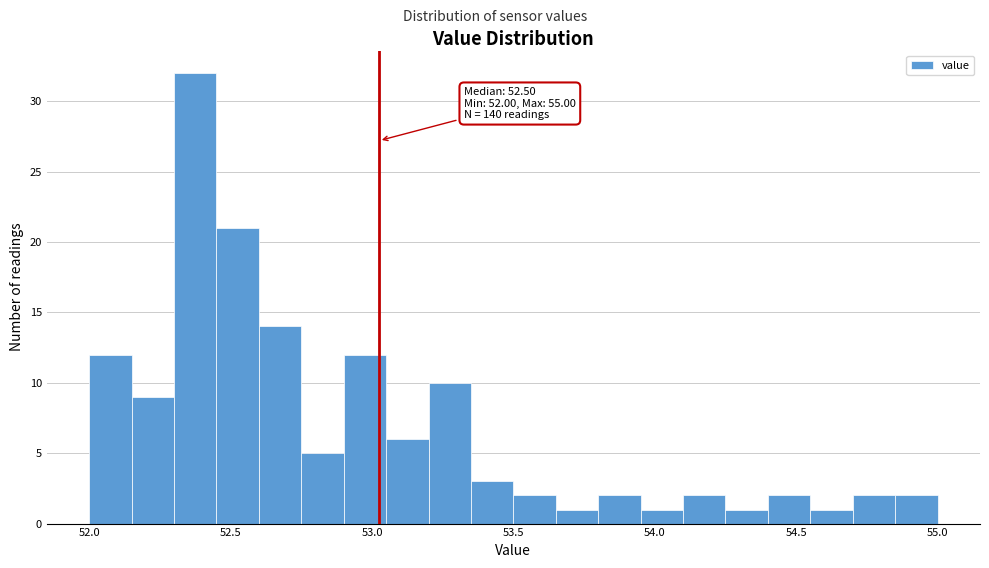

Around what value on the x-axis is the tallest bar? Give the approximate position of its centre, as read against the axis.

52.40